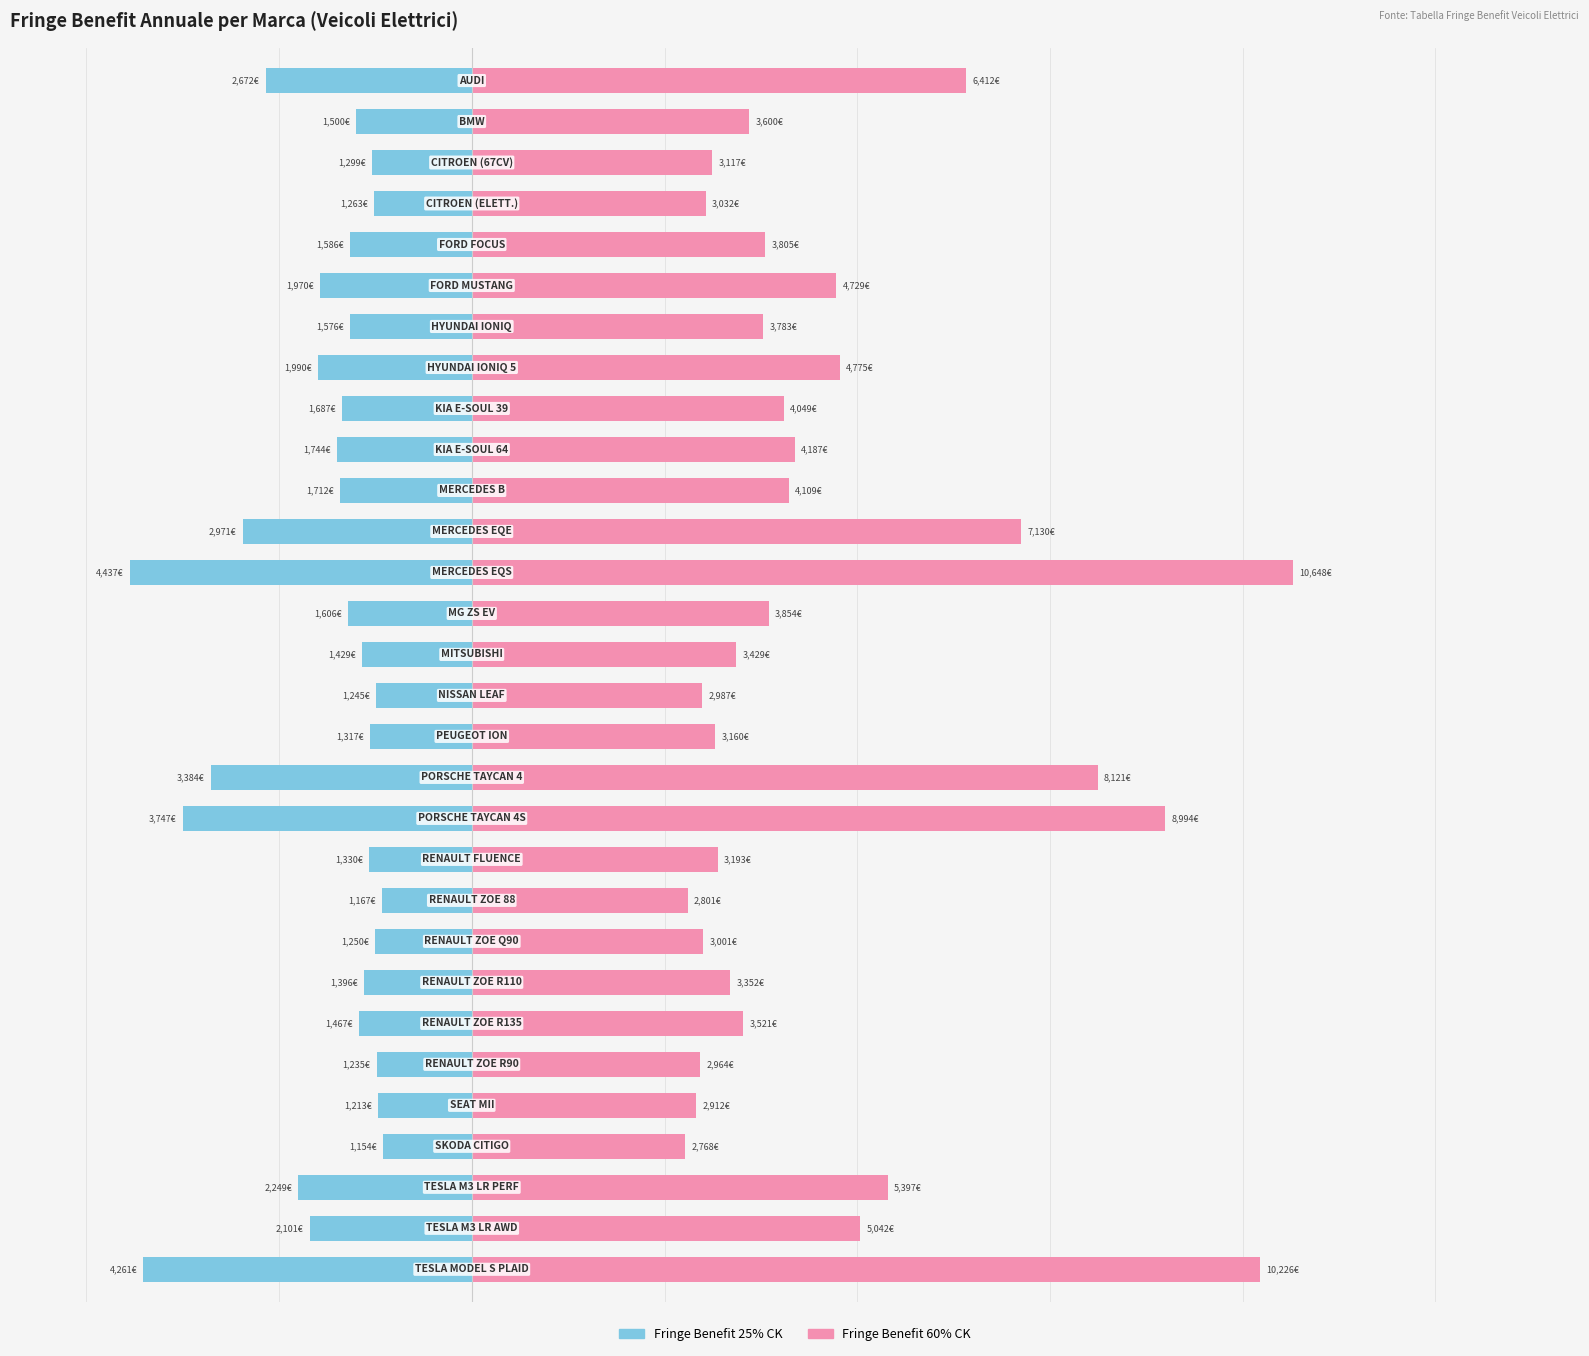

Reading left to right, transcribe all the data shown in this chart.

FRINGE BENEFIT ANNUALE (25% CK): 0=-2671.9	1=-1500.0	2=-1298.6	3=-1263.4	4=-1585.5	5=-1970.2	6=-1576.1	7=-1989.8	8=-1687.1	9=-1744.5	10=-1712.2	11=-2970.8	12=-4436.6	13=-1605.8	14=-1428.8	15=-1244.6	16=-1316.6	17=-3383.6	18=-3747.4	19=-1330.5	20=-1167.0	21=-1250.2	22=-1396.5	23=-1467.0	24=-1234.9	25=-1213.1	26=-1153.5	27=-2248.9	28=-2100.8	29=-4260.8
FRINGE BENEFIT ANNUALE (60% CK): 0=6412.5	1=3600.0	2=3116.7	3=3032.1	4=3805.2	5=4728.6	6=3782.7	7=4775.4	8=4049.1	9=4186.8	10=4109.4	11=7129.8	12=10647.9	13=3853.8	14=3429.0	15=2987.1	16=3159.9	17=8120.7	18=8993.7	19=3193.2	20=2800.8	21=3000.6	22=3351.6	23=3520.8	24=2963.7	25=2911.5	26=2768.4	27=5397.3	28=5041.8	29=10225.8